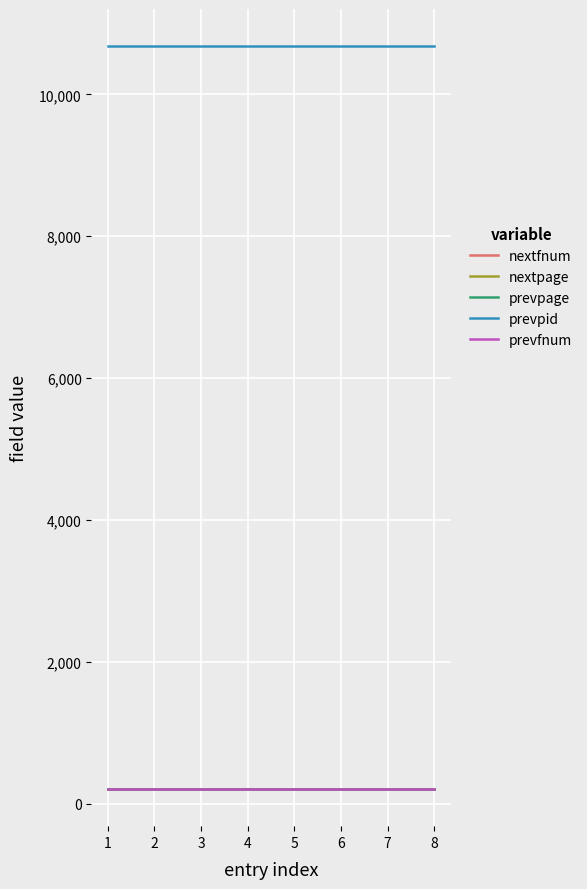

At how many categories does at least one series exceed 4409?

8